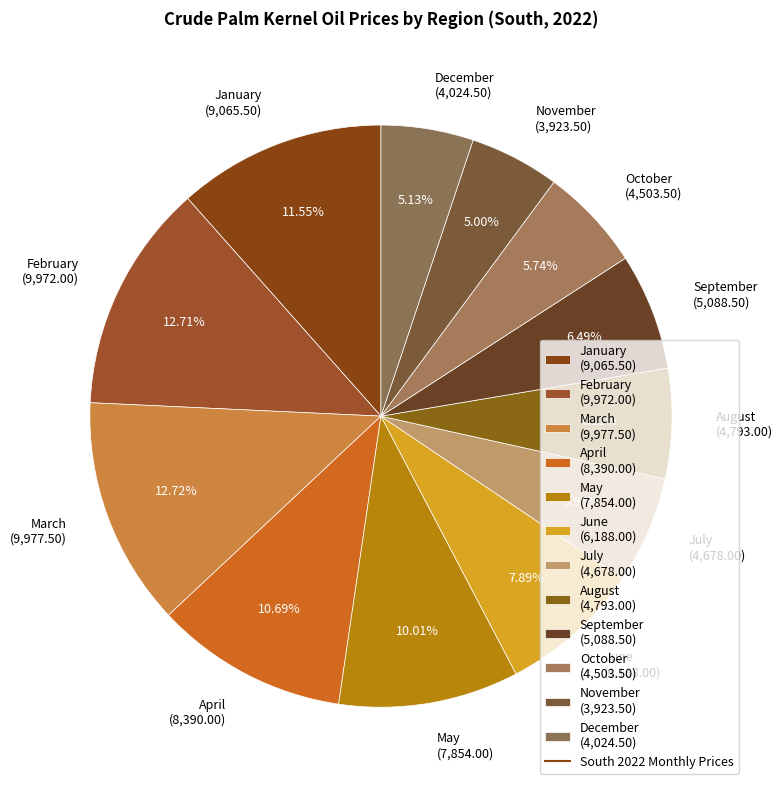

What is the ratio of the value at September to the value at October?

1.1